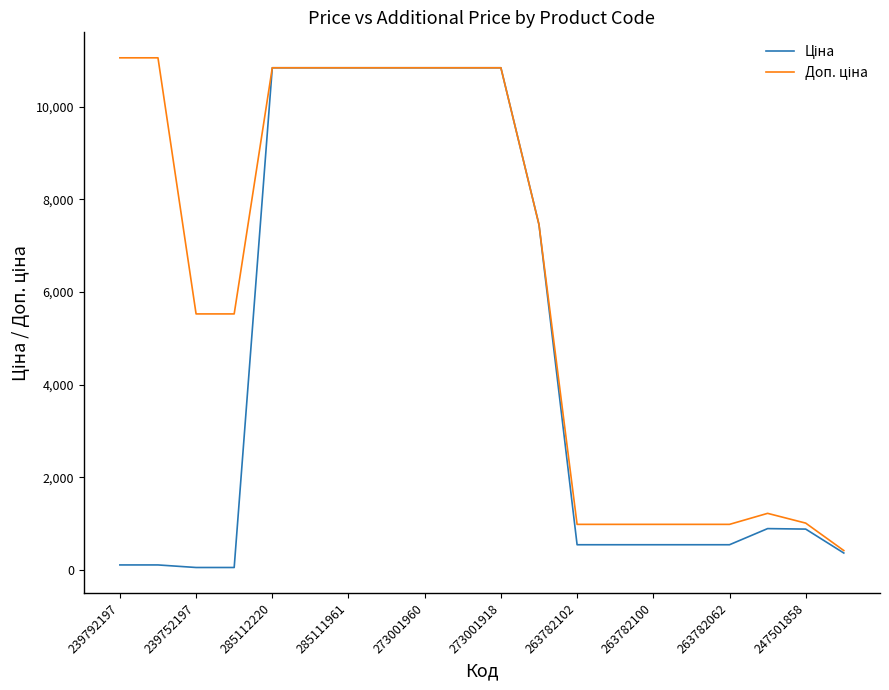

What is the average value of the Ціна series?

4427.2